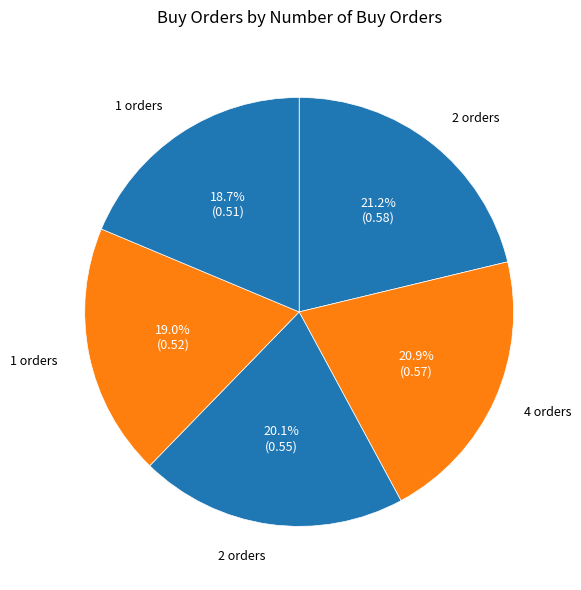

How many slices are in this pie chart?

5